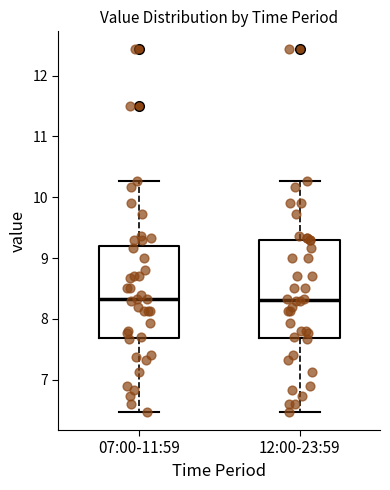

Where is the lower edge of the box for 07:00-11:59 on the y-axis? The values are not printed on the chart, so give them approximately, as read against the axis.

7.7